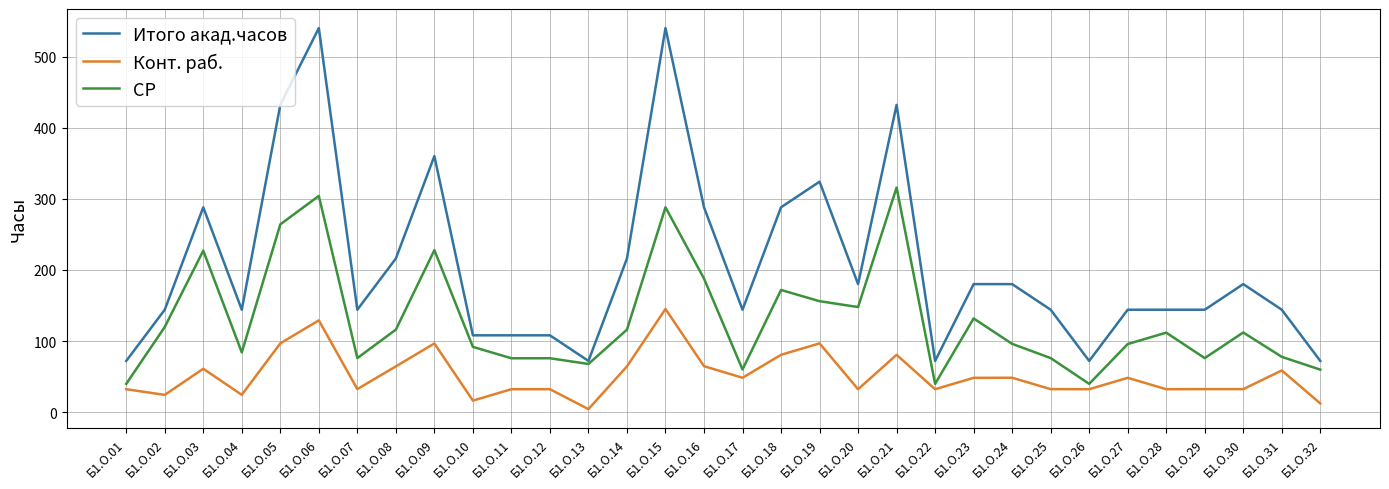

Rank the series by their maximum value, from lowest to highest.

Конт. раб., СР, Итого акад.часов